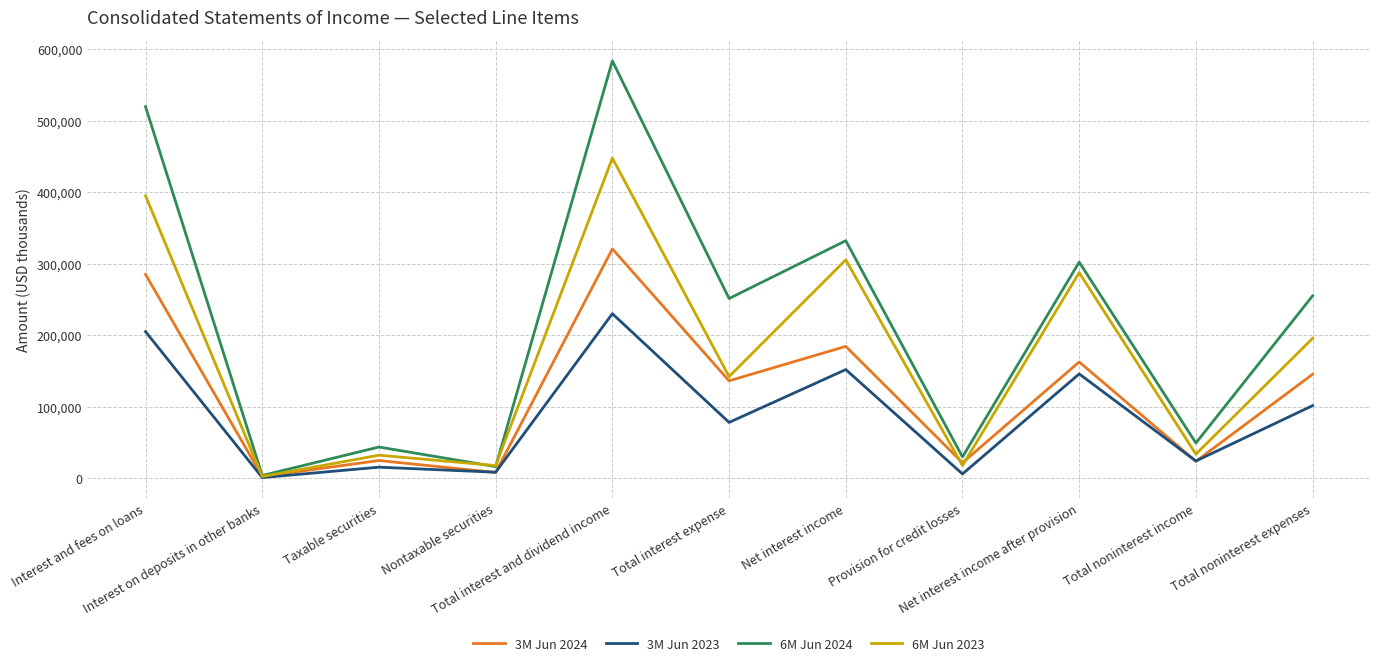

How many lines are shown in the chart?

4